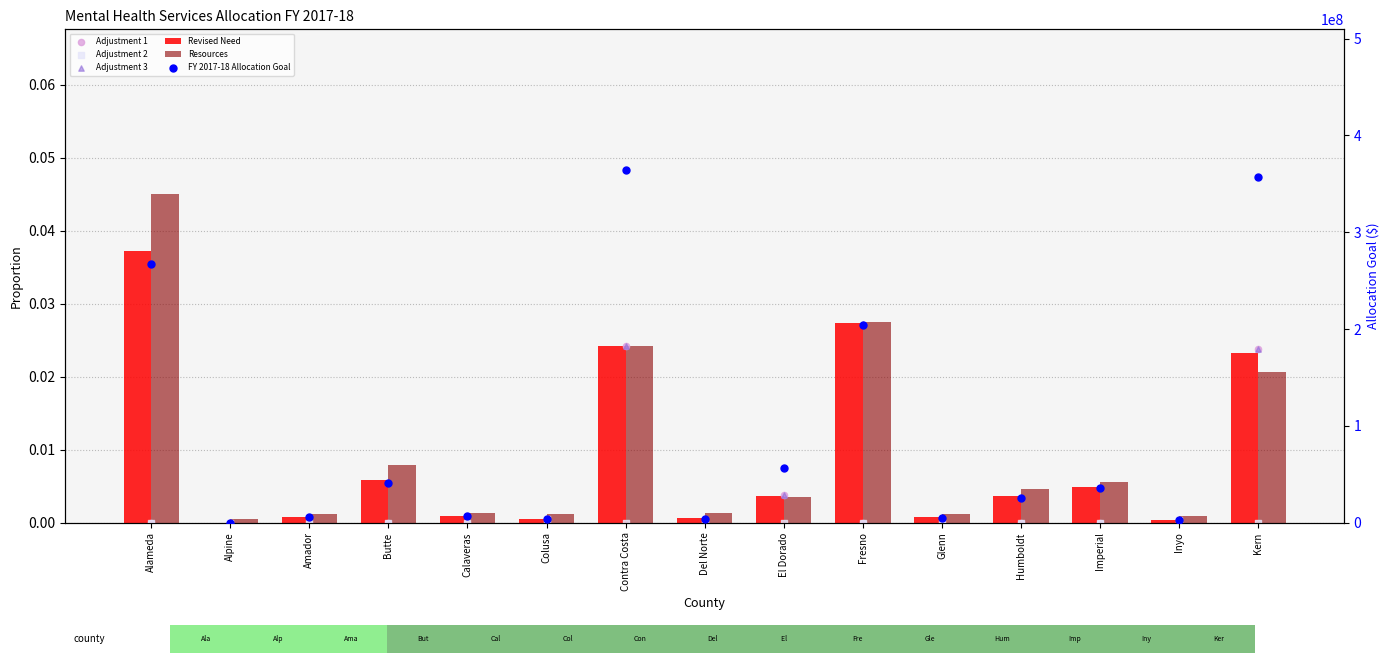

At which category is the sum across all series the highest?

Contra Costa